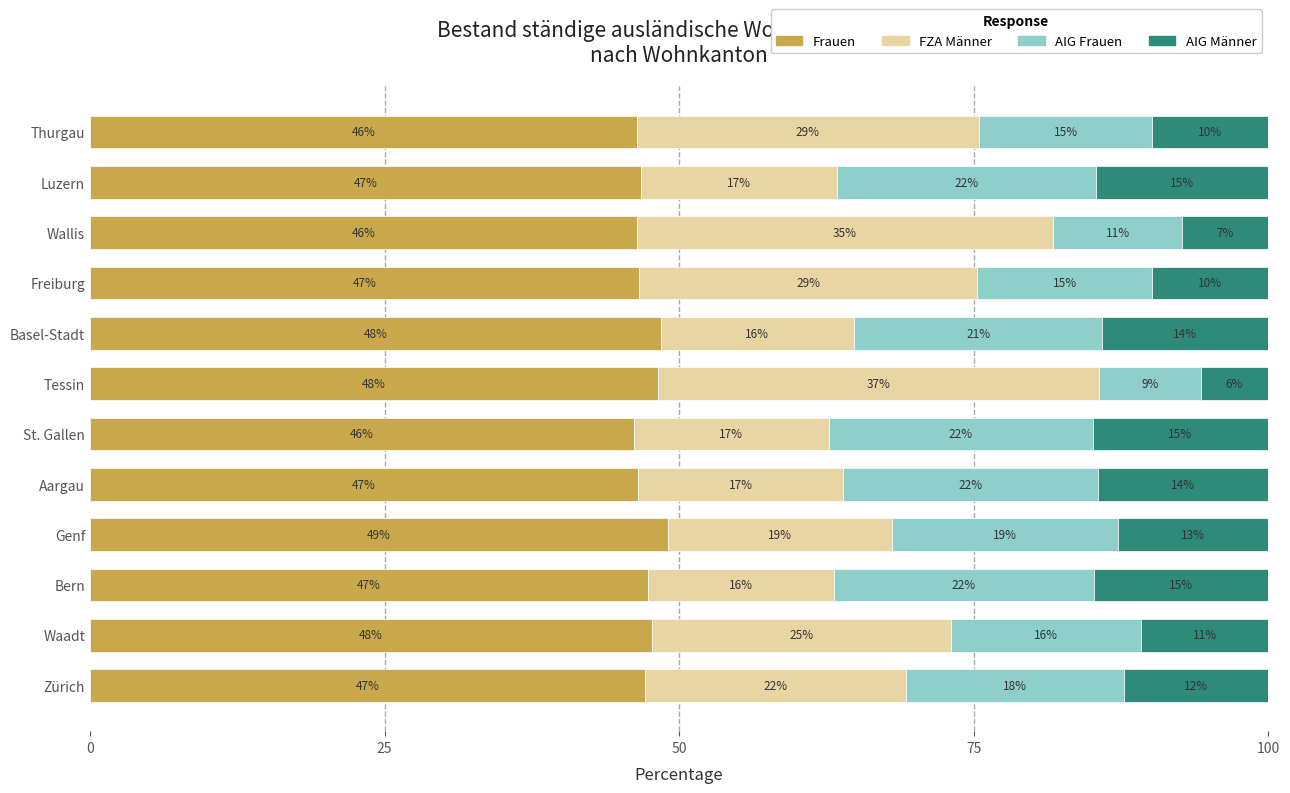

Reading left to right, list all the values displayed in this chart.

Frauen: 47.1	47.7	47.4	49.1	46.5	46.1	48.2	48.4	46.6	46.4	46.8	46.4
FZA Männer: 22.2	25.3	15.7	19.0	17.4	16.6	37.4	16.4	28.7	35.3	16.6	29.0
AIG Frauen: 18.4	16.2	22.1	19.1	21.7	22.4	8.6	21.1	14.8	11.0	22.0	14.8
AIG Männer: 12.3	10.8	14.8	12.8	14.4	14.9	5.7	14.1	9.9	7.3	14.7	9.8